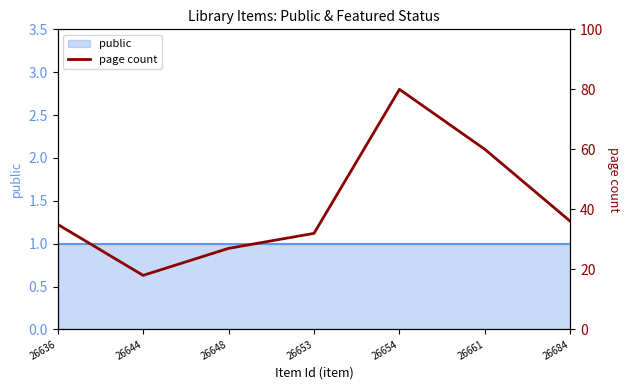

At which label does the data first exceed 35?

26654